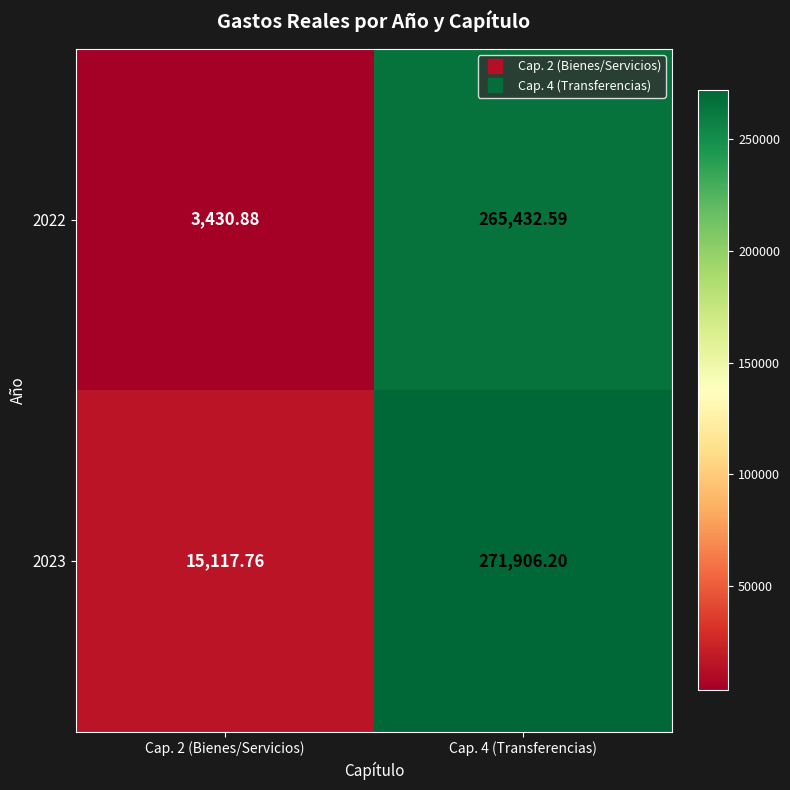

Is the value of 2023 at Cap. 4 (Transferencias) greater than the value of 2022 at Cap. 2 (Bienes/Servicios)?

Yes